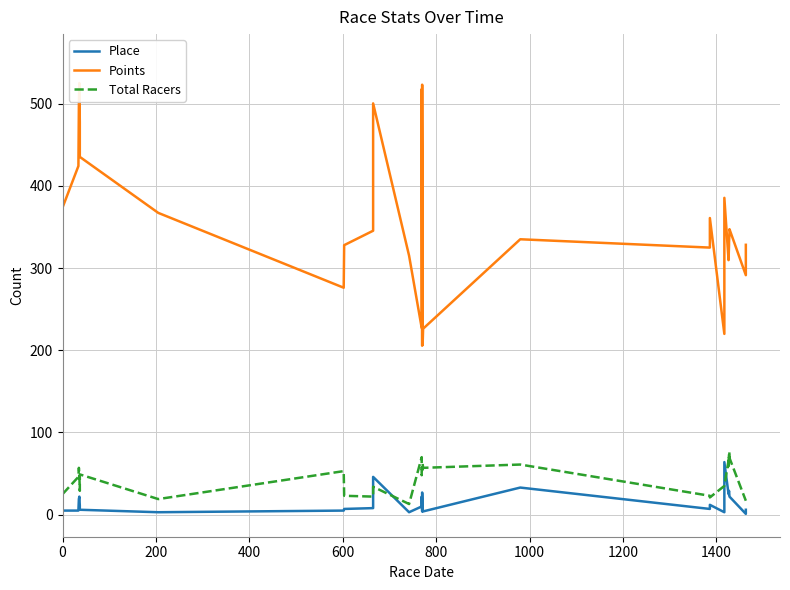

What is the minimum value shown in the chart?

1.0